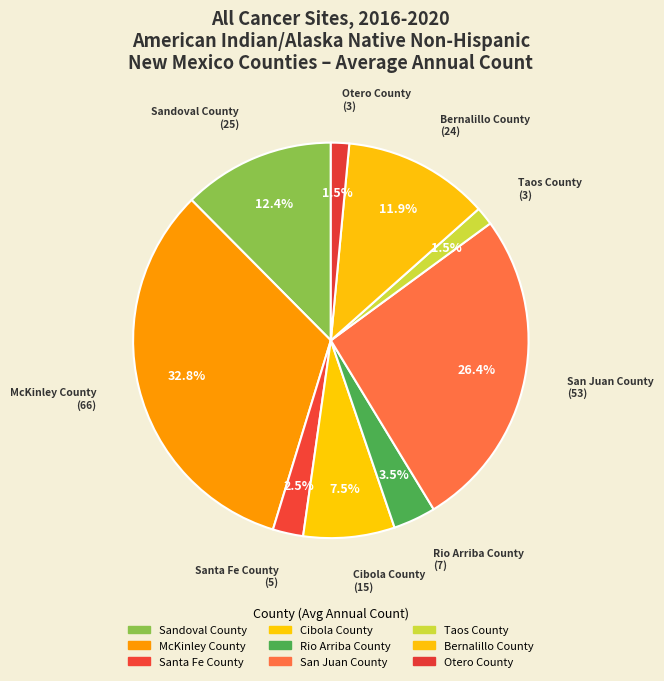

Is Sandoval County the majority of the pie?

No